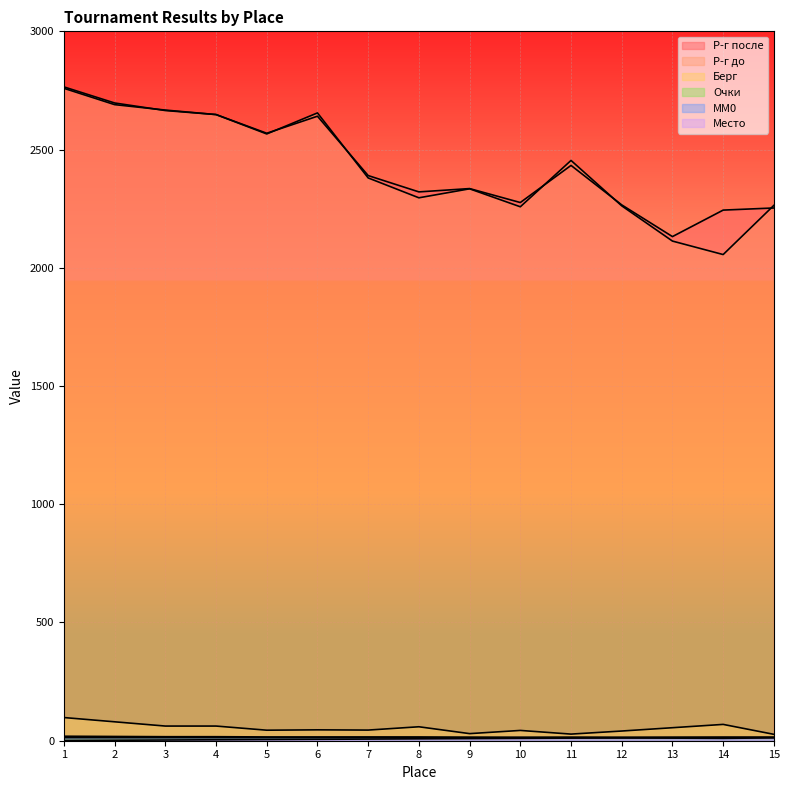

Which series changed the most between 2 and 6?

Р-г после